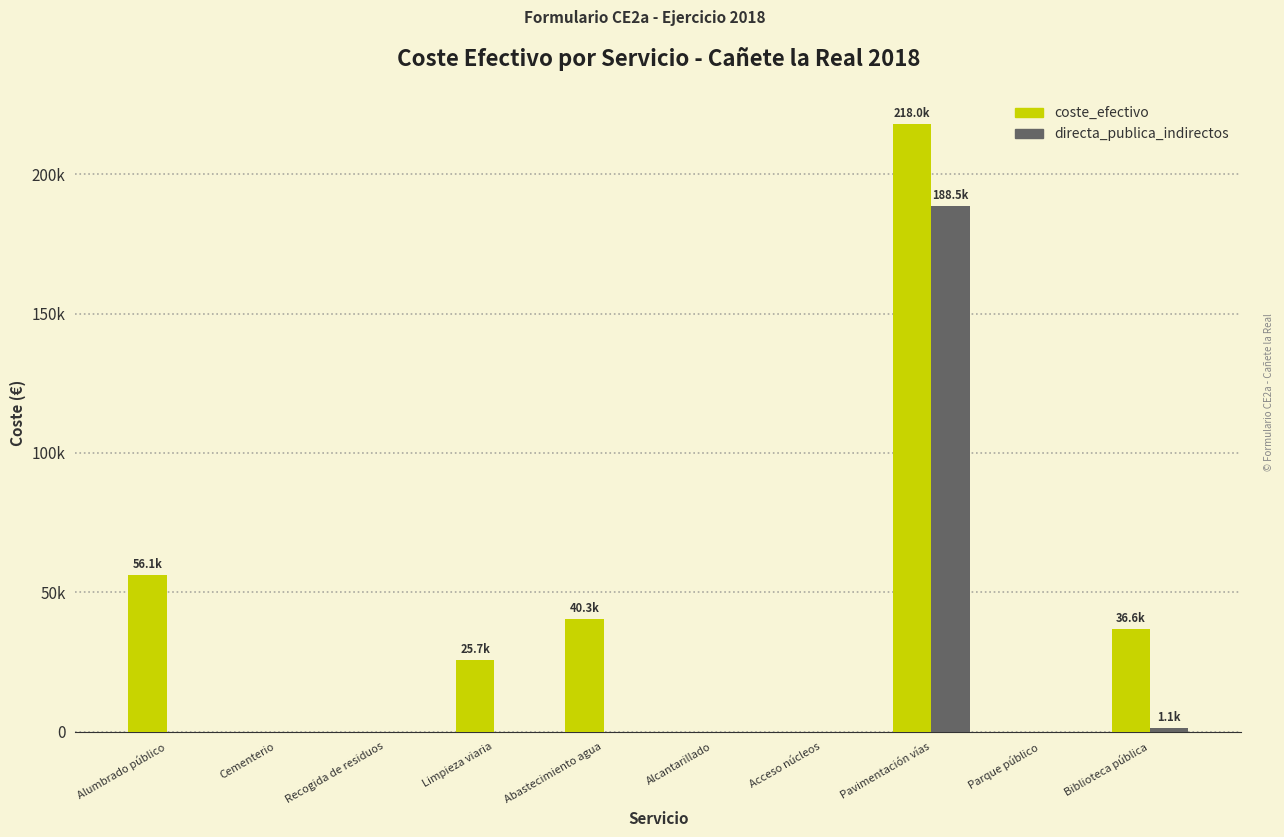

Are the bars grouped side by side (vs. stacked)?

Yes